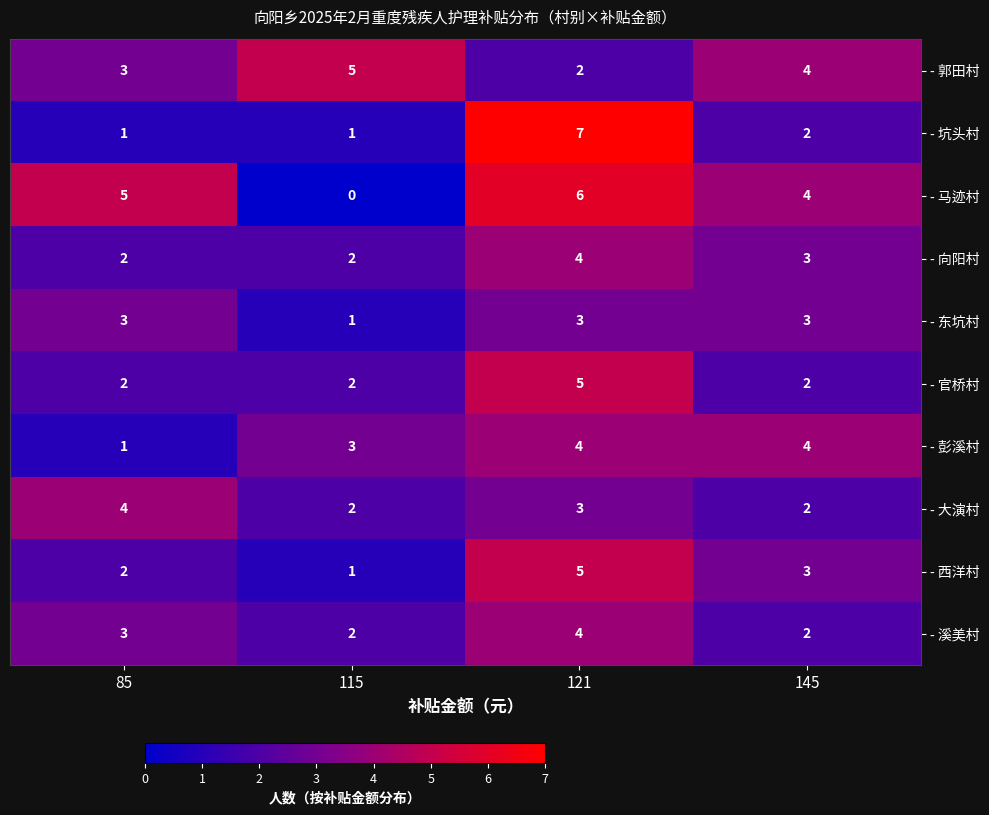

Which category has the lowest value across all series?

115